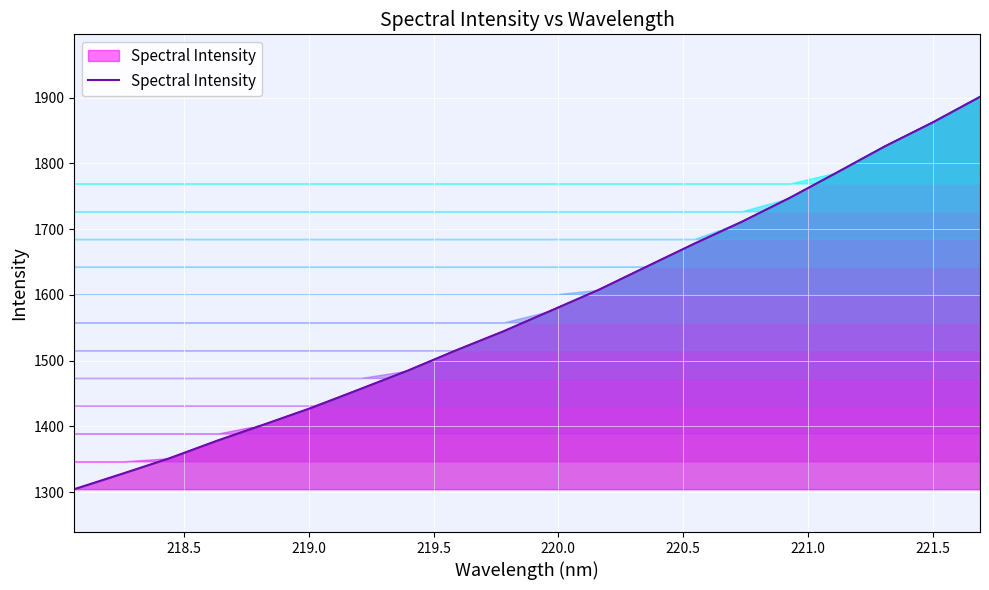

Reading right to left, extract all data points from this chart.

1901.2	1862.0	1825.7	1786.2	1747.2	1711.1	1677.7	1642.7	1607.6	1576.0	1544.5	1515.4	1484.9	1456.8	1428.8	1403.3	1378.2	1351.5	1327.7	1304.3